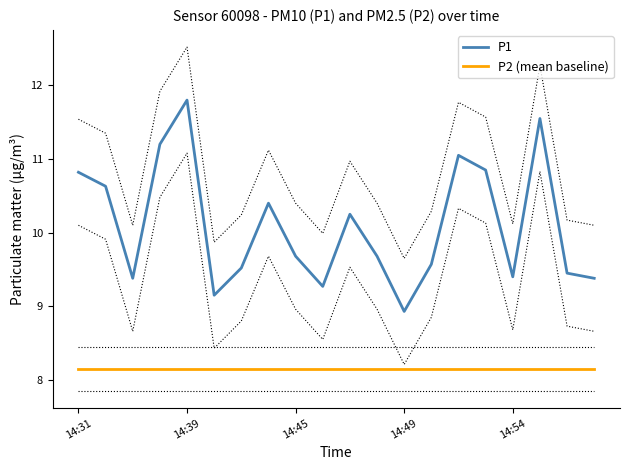

True or false: P2 (mean baseline) has more than 0 interior local peaks.

False